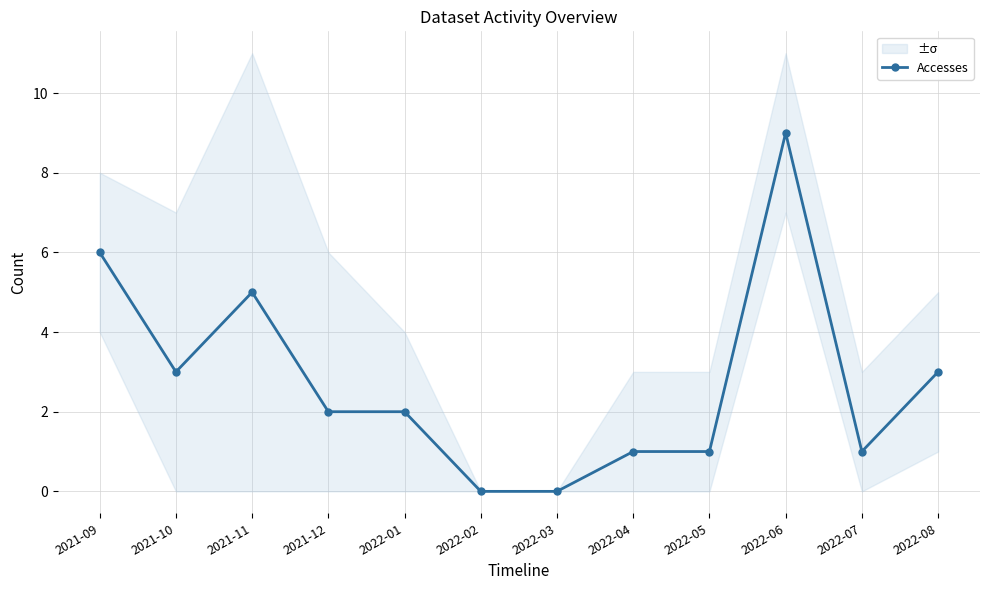

The value at 2022-04 is 2. True or false?

False